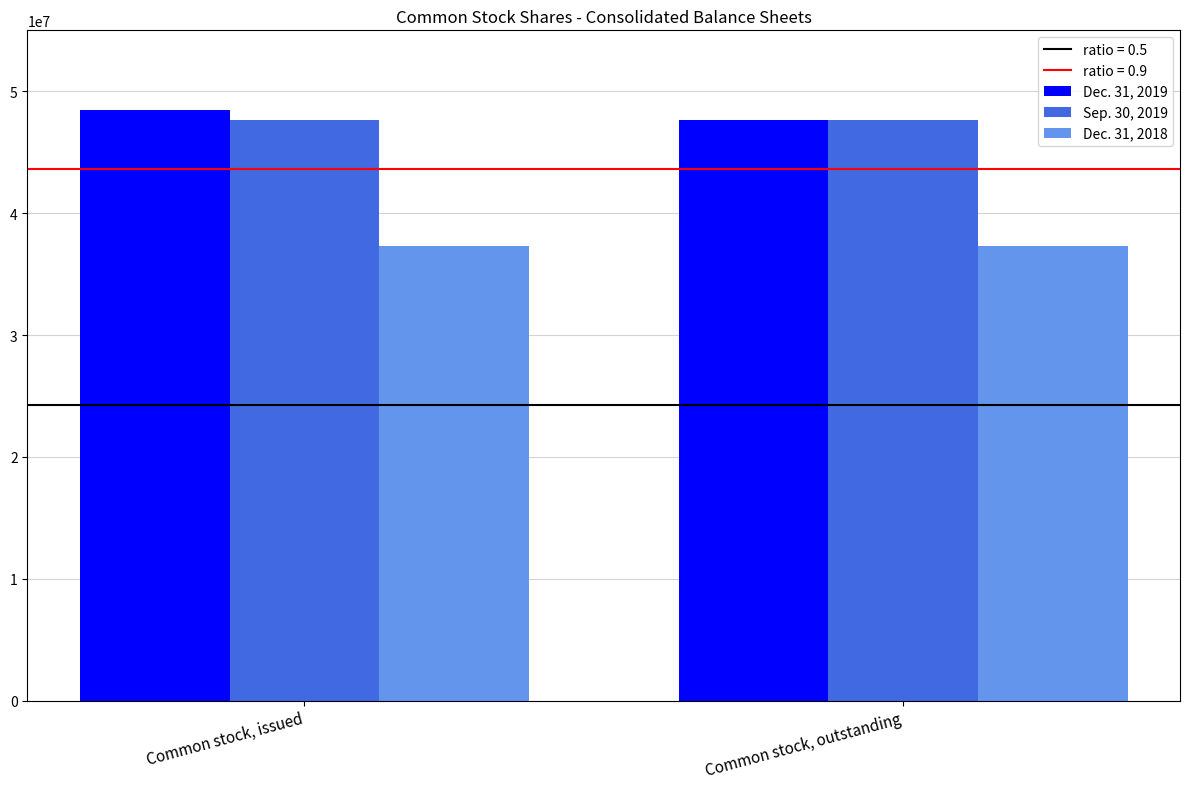

Rank the series by their maximum value, from highest to lowest.

Dec. 31, 2019, Sep. 30, 2019, Dec. 31, 2018